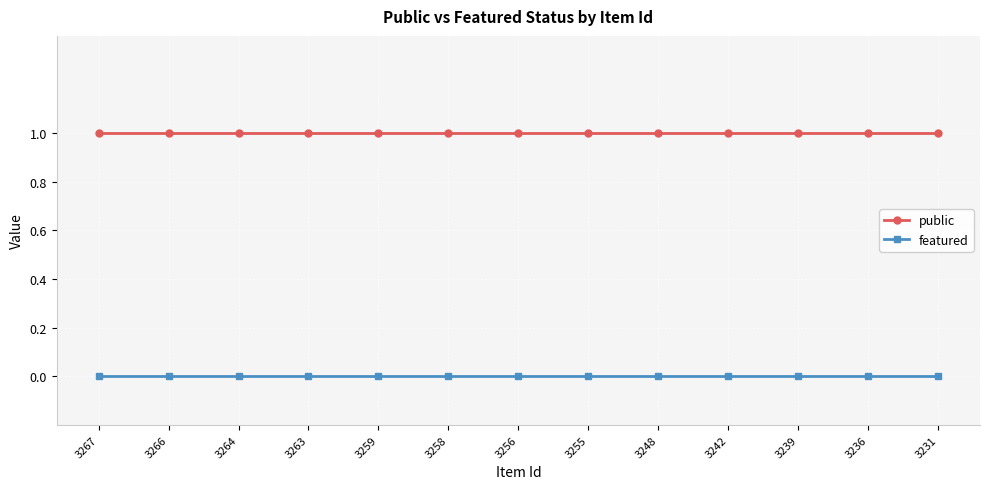

True or false: public and featured cross at least once.

False